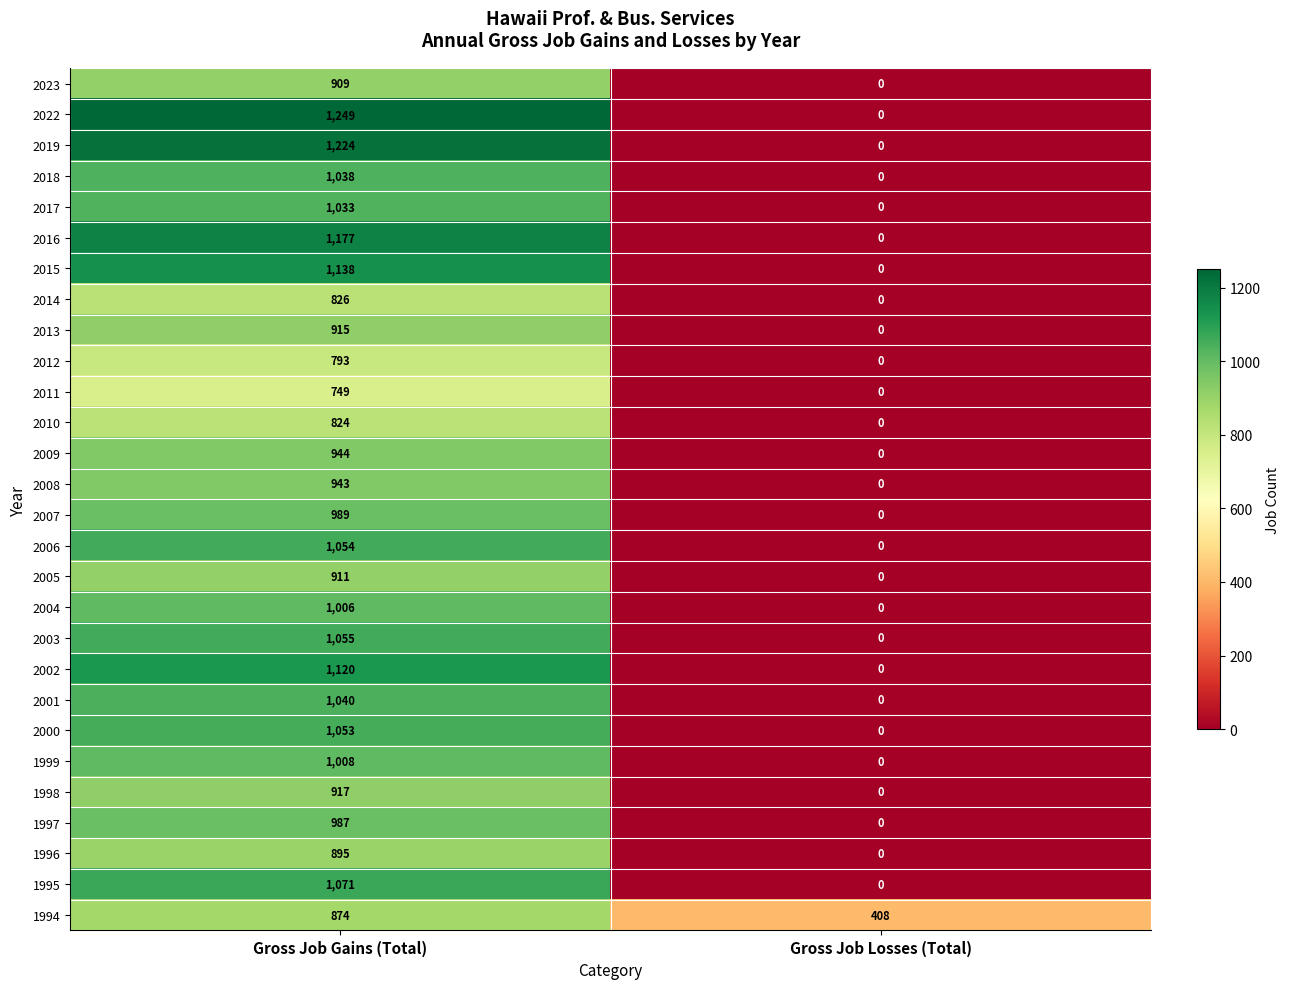

The value of 1997 at Gross Job Losses (Total) is -641. True or false?

False